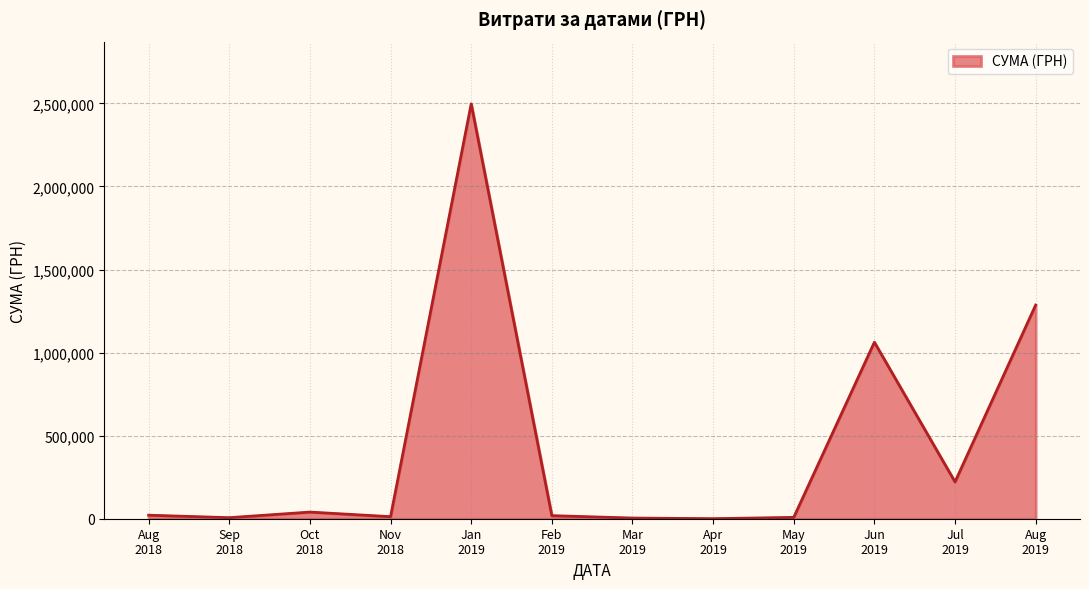

What is the greatest value displayed?

2497086.9